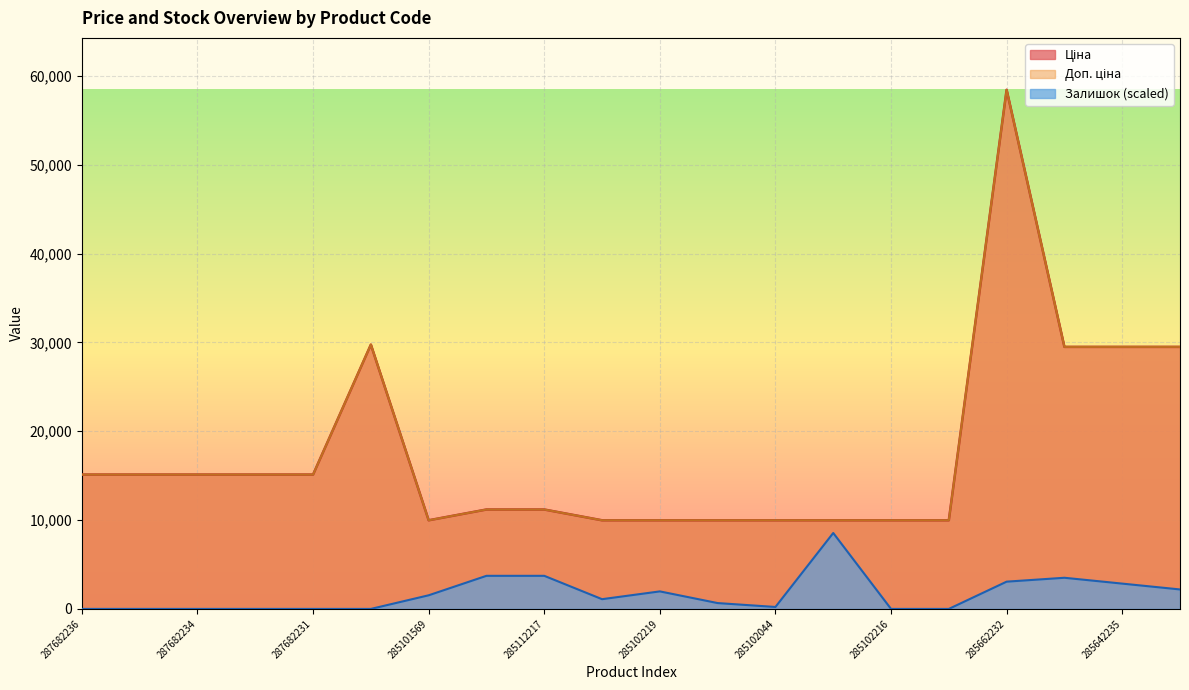

Rank the categories by Ціна value from lowest to highest.

285101569, 285102221, 285102219, 285102218, 285102044, 285101913, 285102216, 285102120, 285112220, 285112217, 287682236, 287682235, 287682234, 287682233, 287682231, 285642236, 285642235, 285642234, 287702232, 285662232